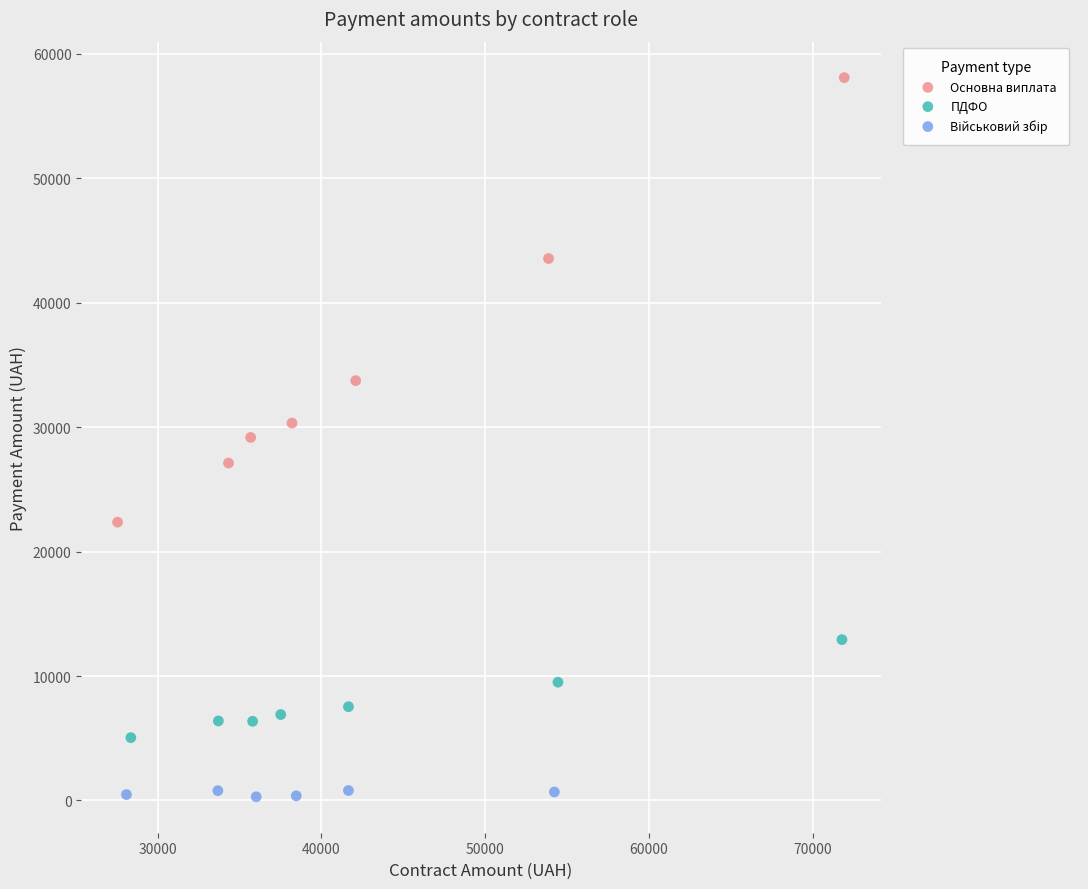

Which series contains the highest Y value?

Основна виплата